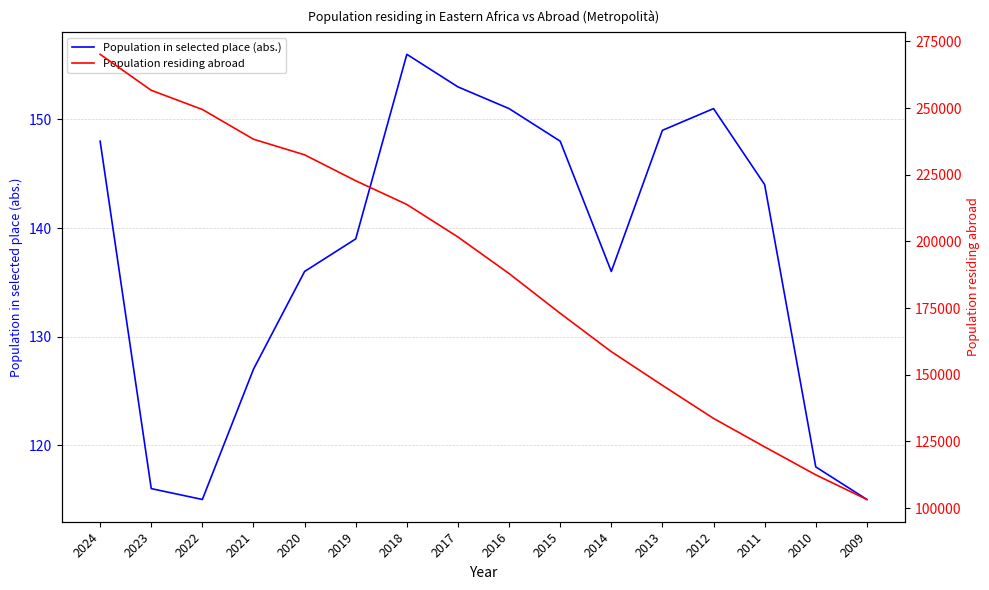

True or false: Population in selected place (abs.) and Population residing abroad intersect in this chart.

False